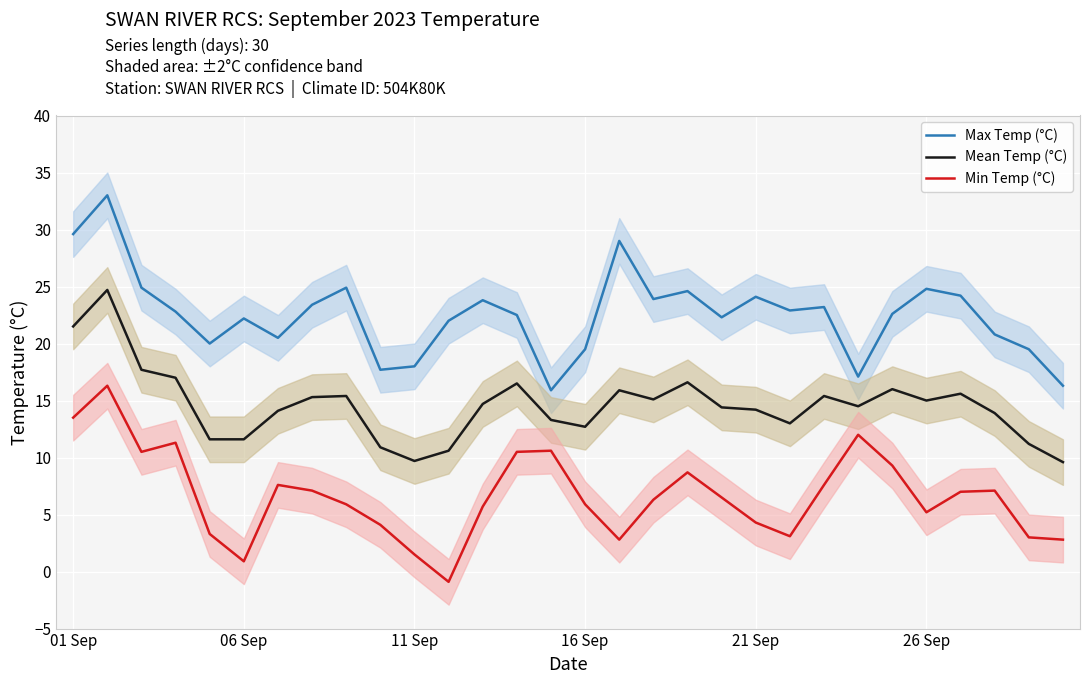

Which series has the widest spread of values?

Min Temp (°C)